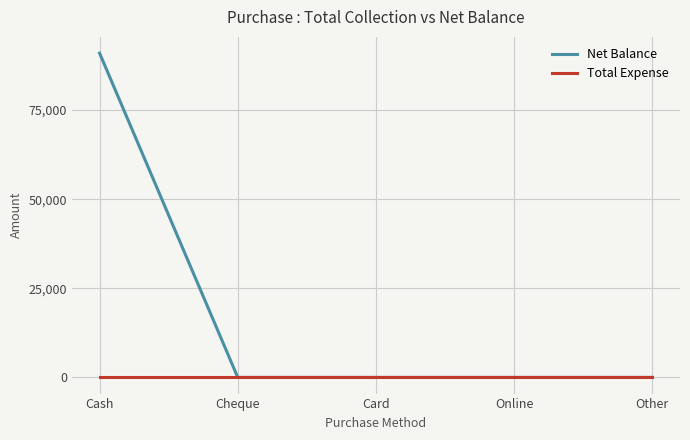

What is the maximum value shown in the chart?

90999